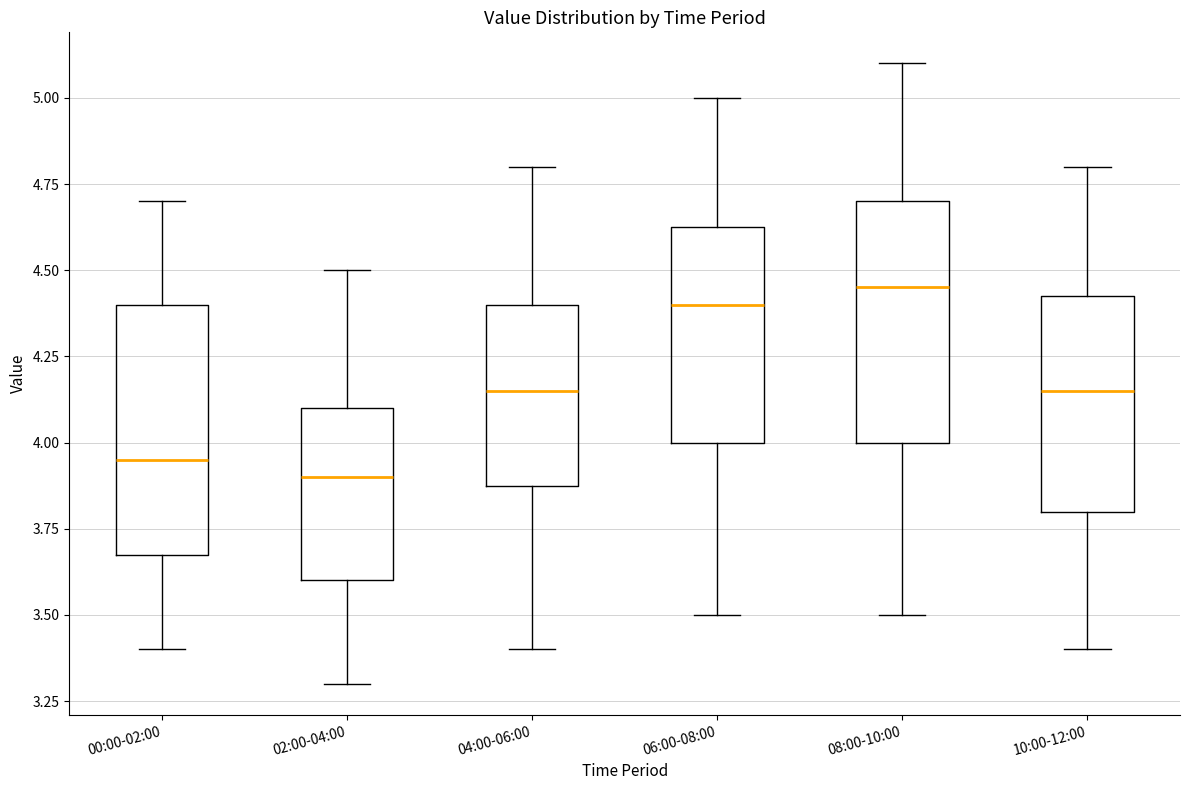

Where does the median line of the box for 06:00-08:00 sit on the y-axis? The values are not printed on the chart, so give them approximately, as read against the axis.

4.40